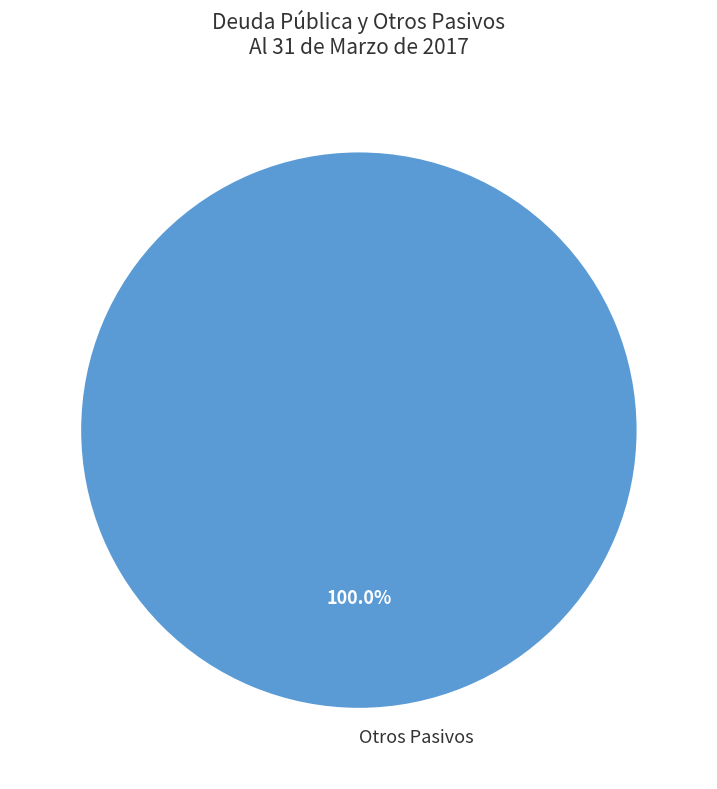

Is there any slice that represents more than half of the pie?

Yes